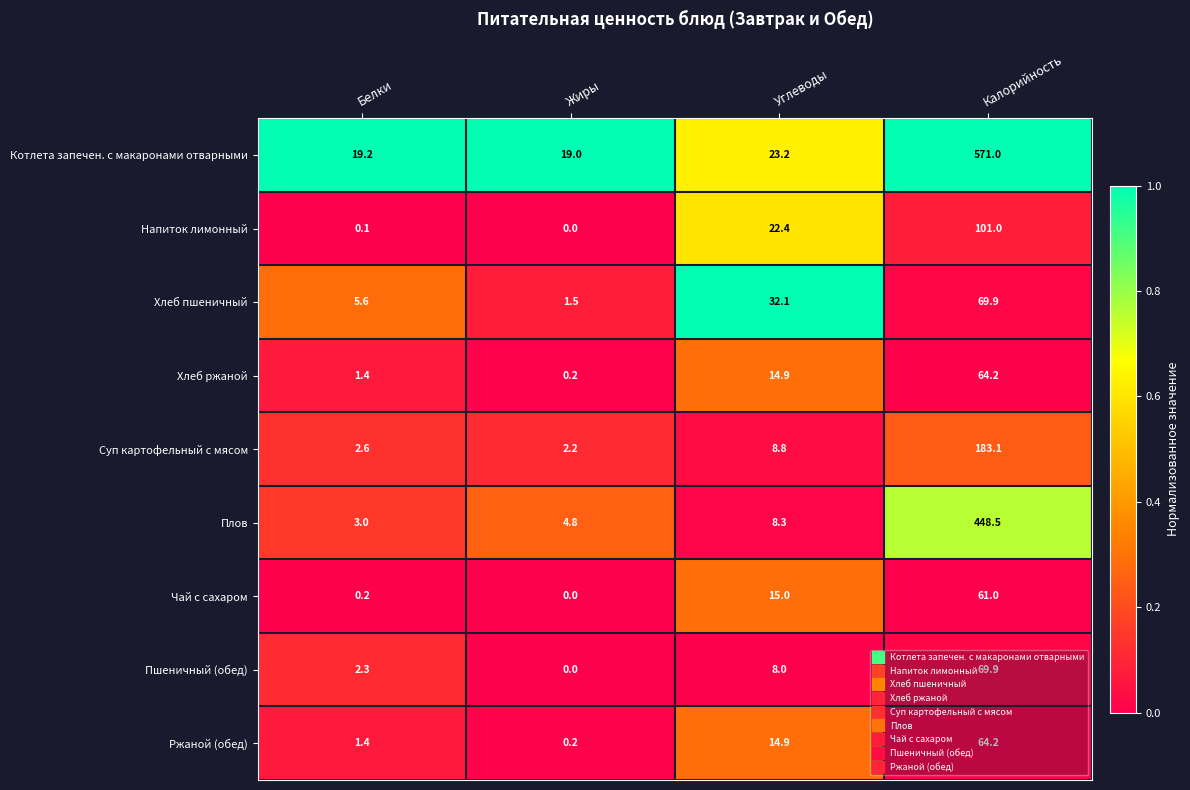

What is the average value of the Ржаной (обед) series?

20.2